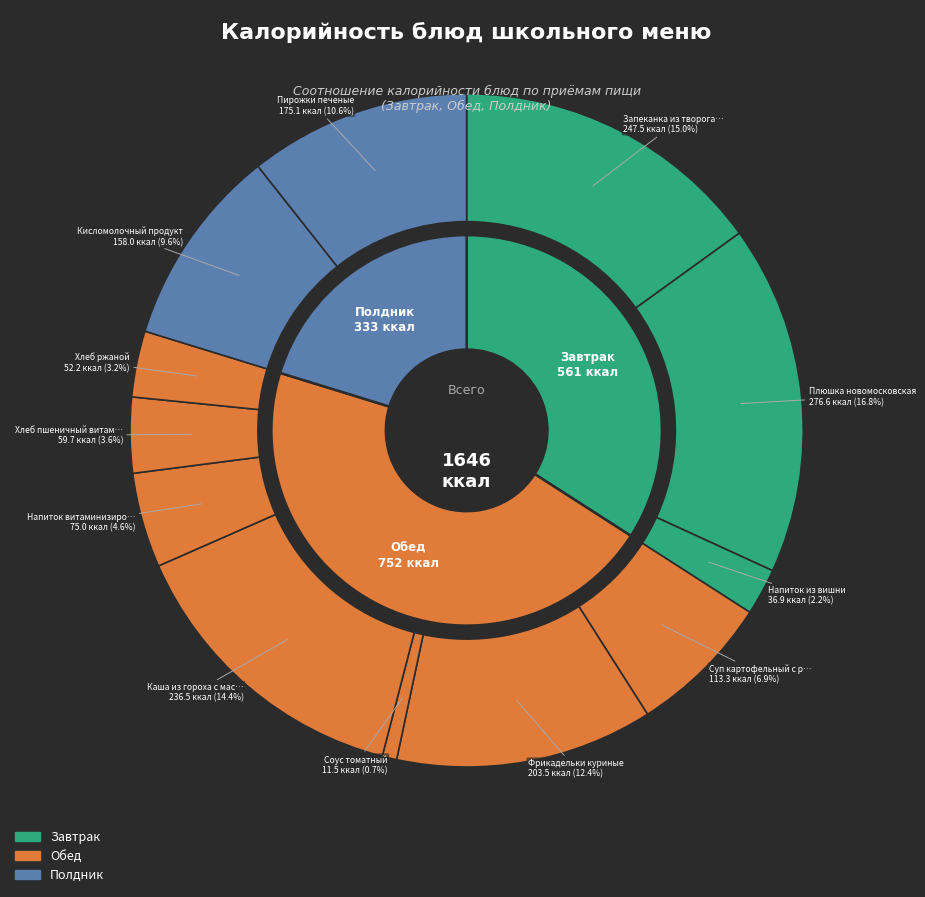

To the nearest percent, what is the average slice percentage?

8%